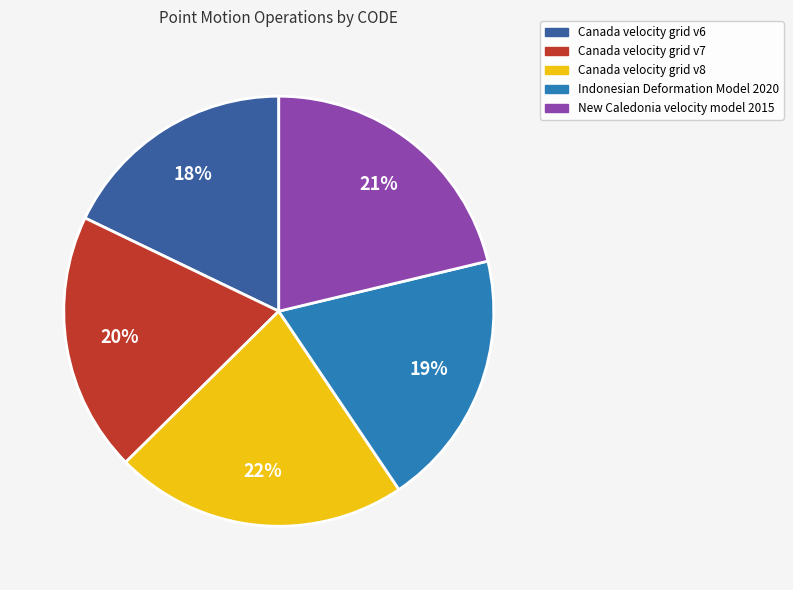

How many segments does this pie chart have?

5